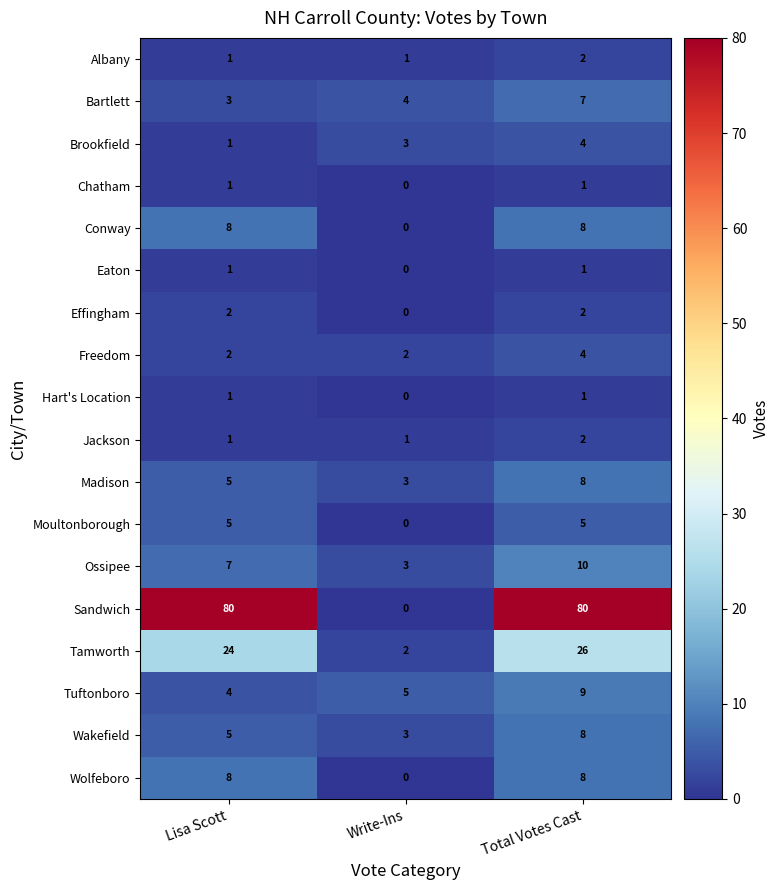

What is the difference between the maximum and minimum values in the Brookfield series?

3